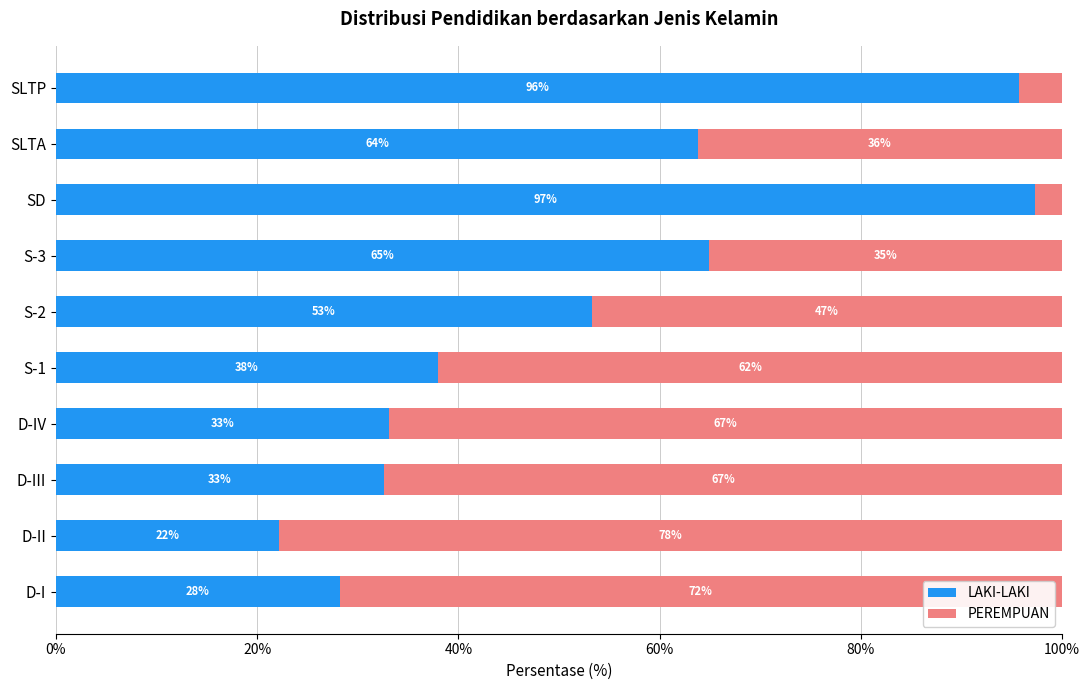

What is the minimum value for LAKI-LAKI?

22.1